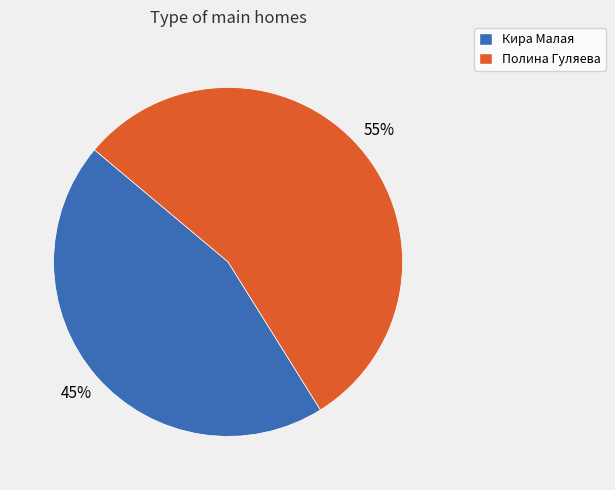

To the nearest percent, what is the average slice percentage?

50%